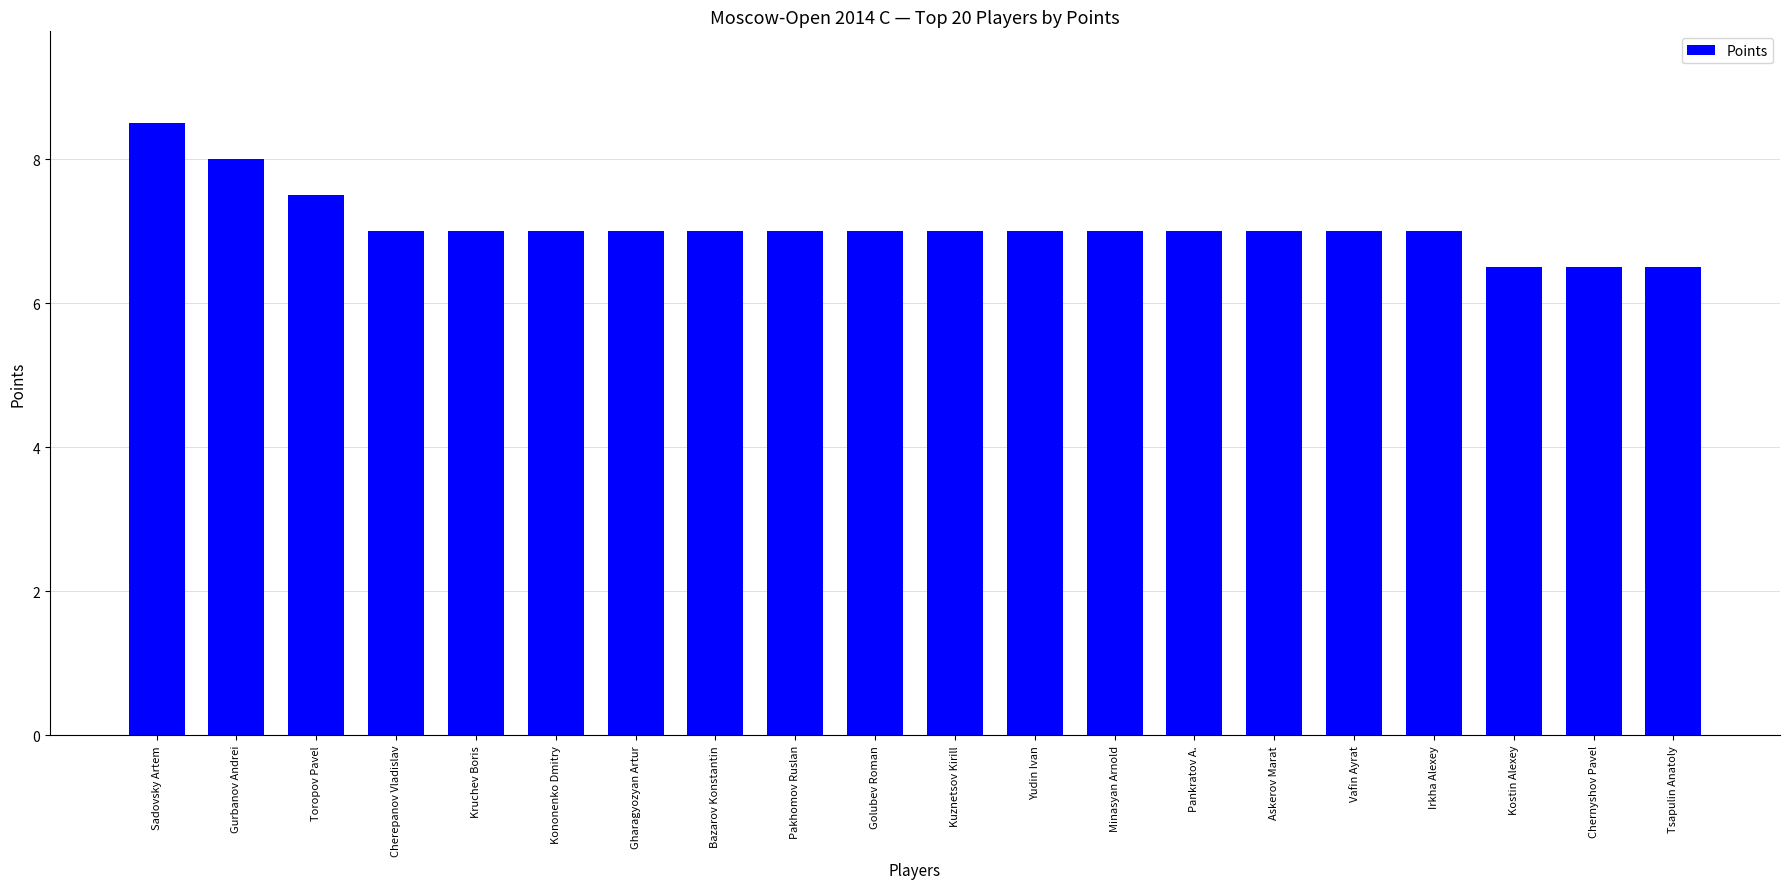

What is the minimum value shown in the chart?

6.5